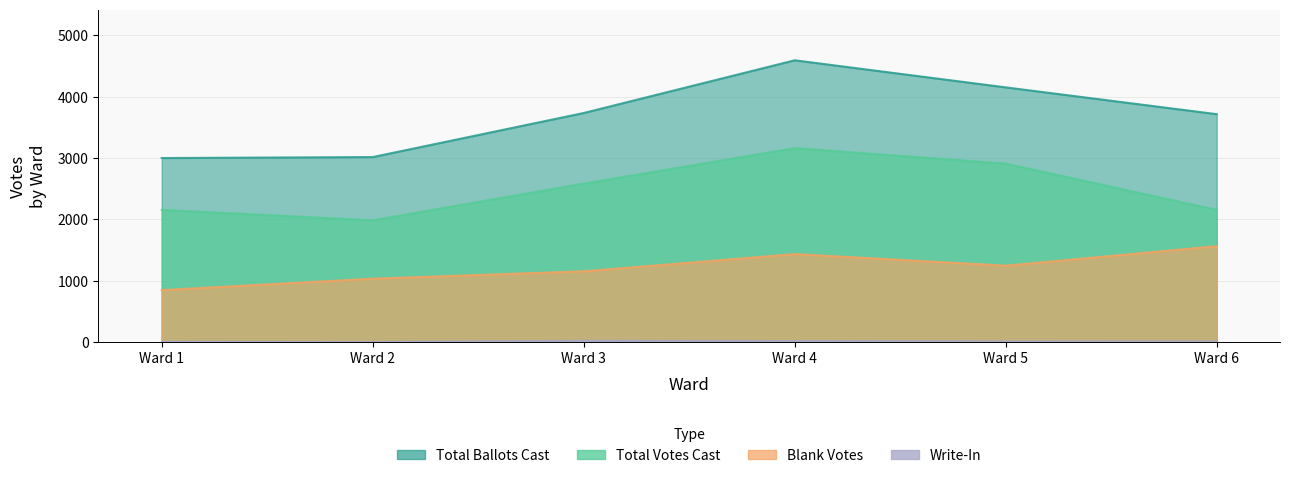

How many values in the Blank Votes series exceed 1244?

2